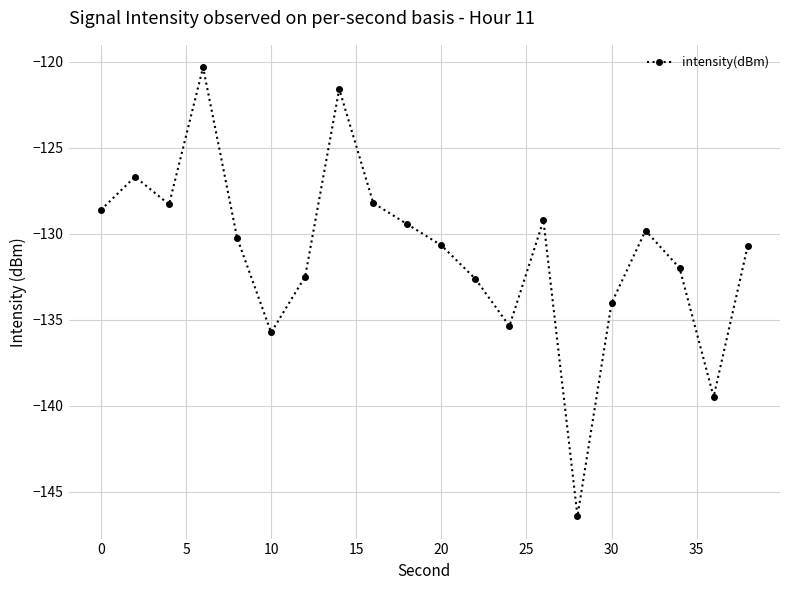

What is the value of the 9th point from the left?

-128.2